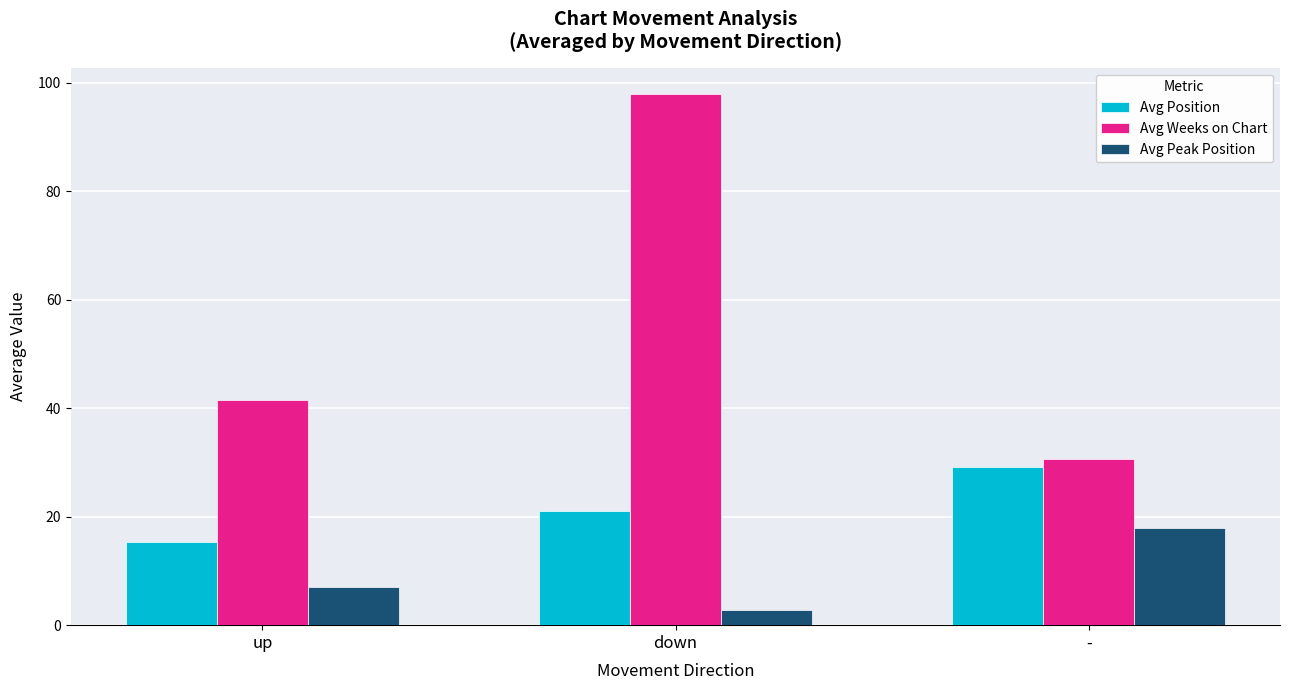

Rank the series at up from lowest to highest value.

Avg Peak Position, Avg Position, Avg Weeks on Chart